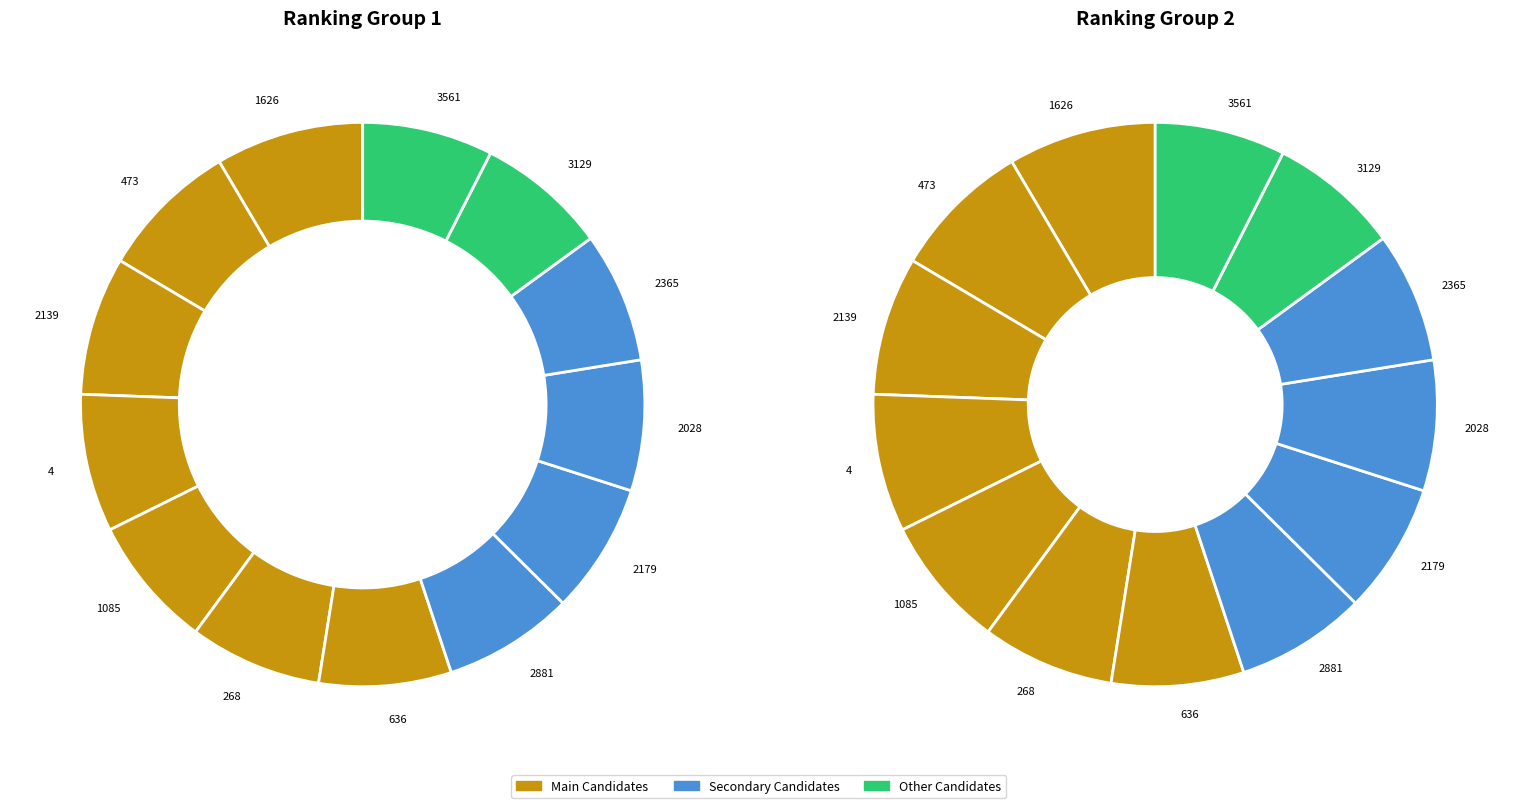

Do 2139 and 2365 together represent more than half of the pie?

No